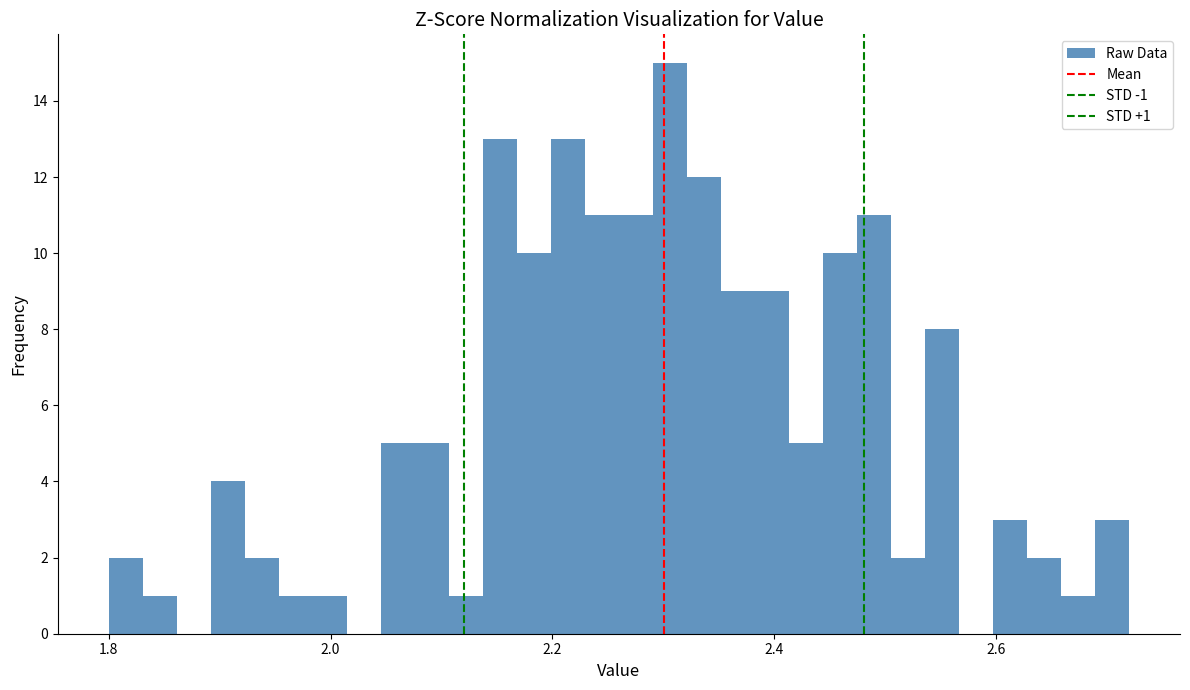

Read against the x-axis, roughly where is the centre of the tallest bar?

2.30